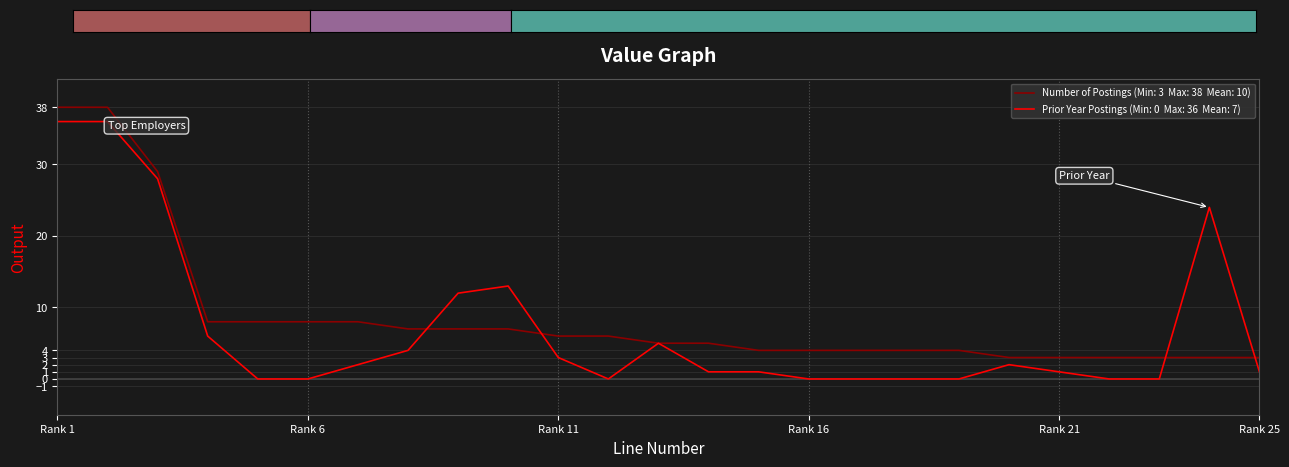

What is the maximum value shown in the chart?

38